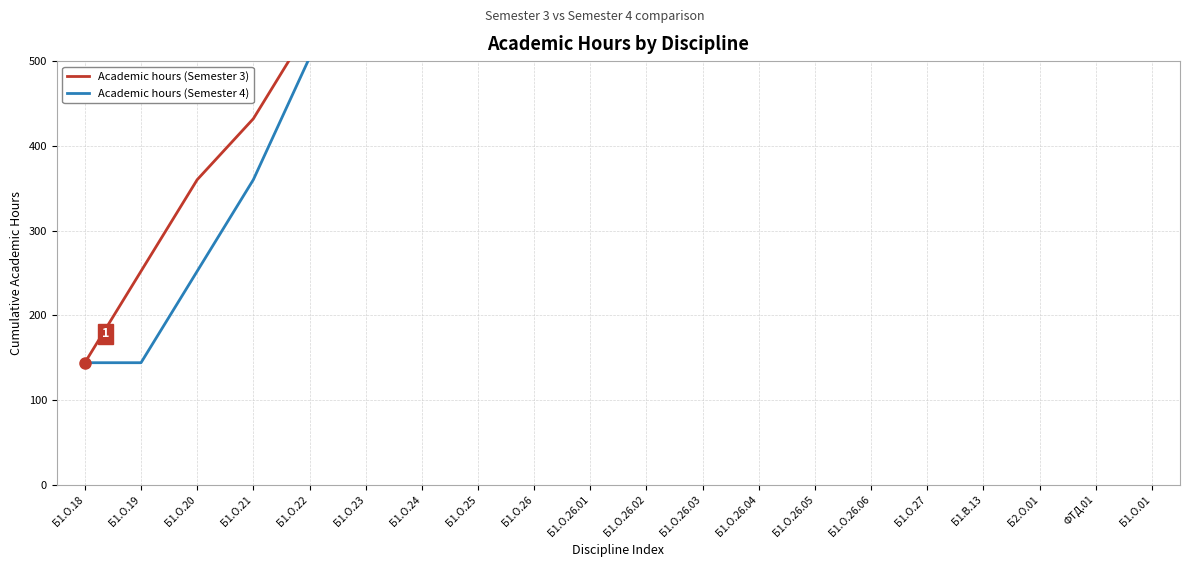

Which category has the highest value in the Academic hours (Semester 3) series?

Б1.О.01